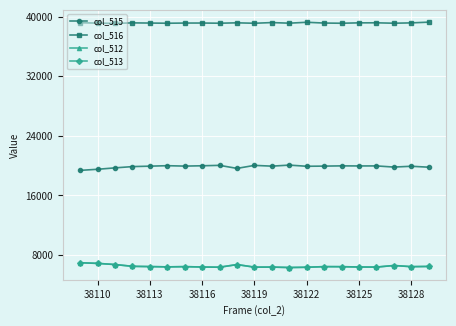

Which series has the largest total across all categories?

col_516